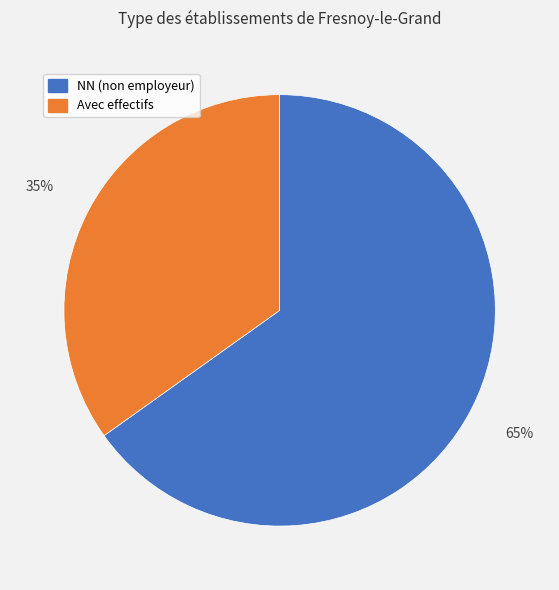

Is it true that NN (non employeur) is 74% of the pie?

False